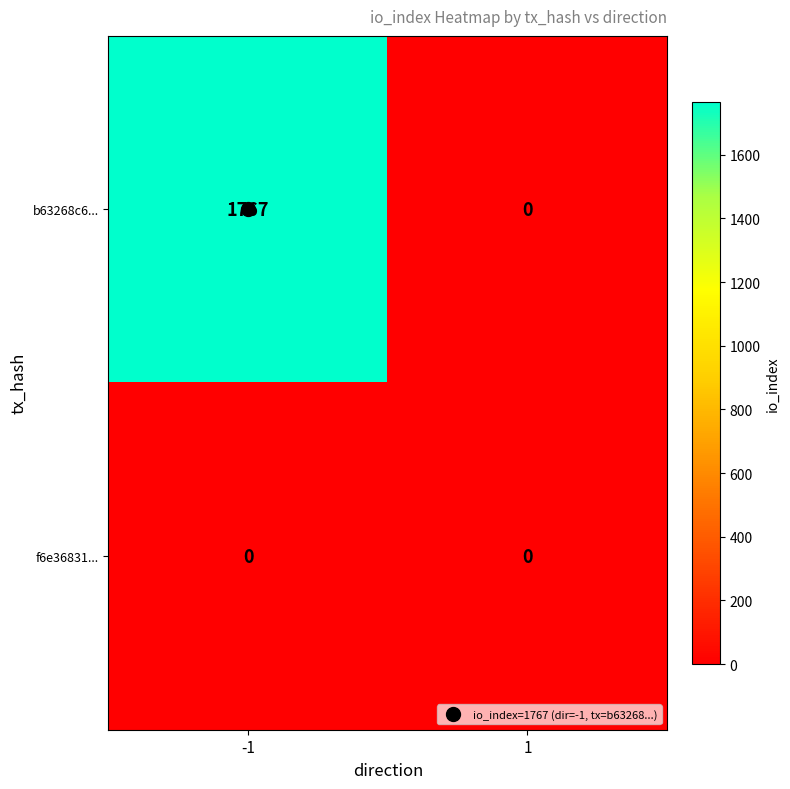

Count the number of categories in the chart.

2